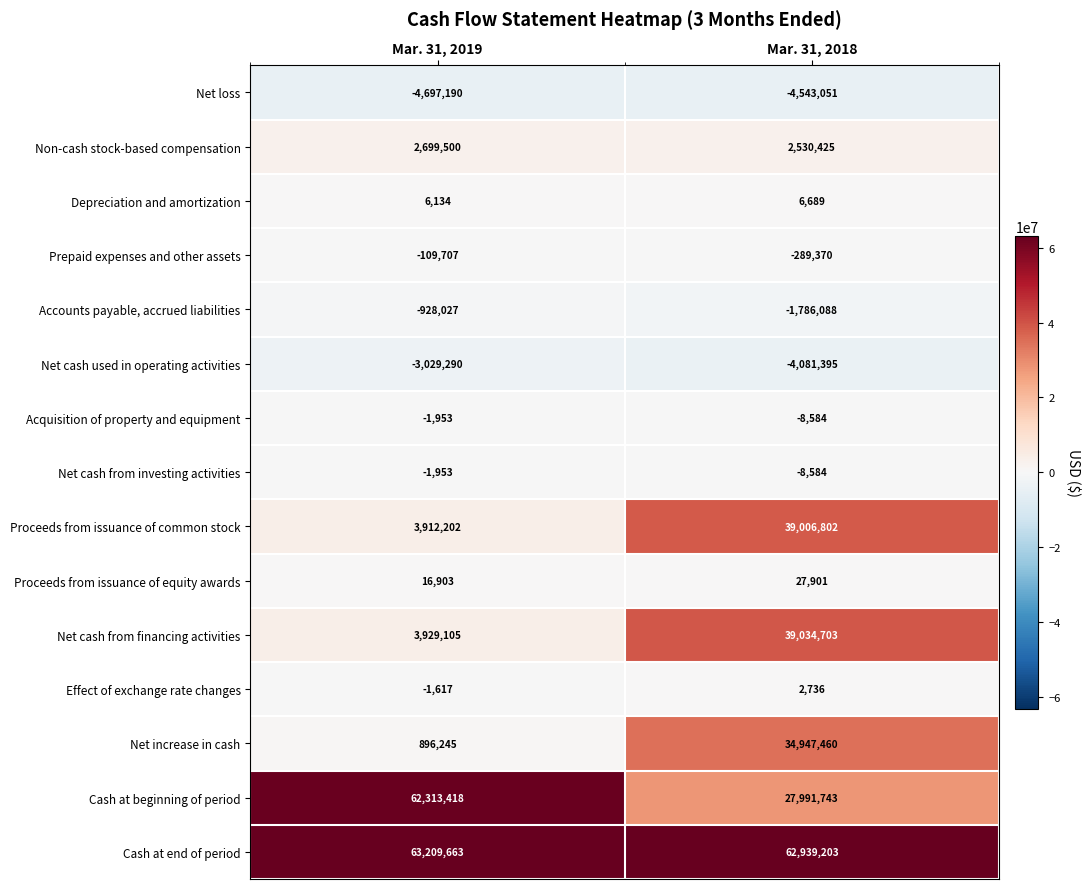

What is the difference between the maximum and minimum values in the Acquisition of property and equipment series?

6631